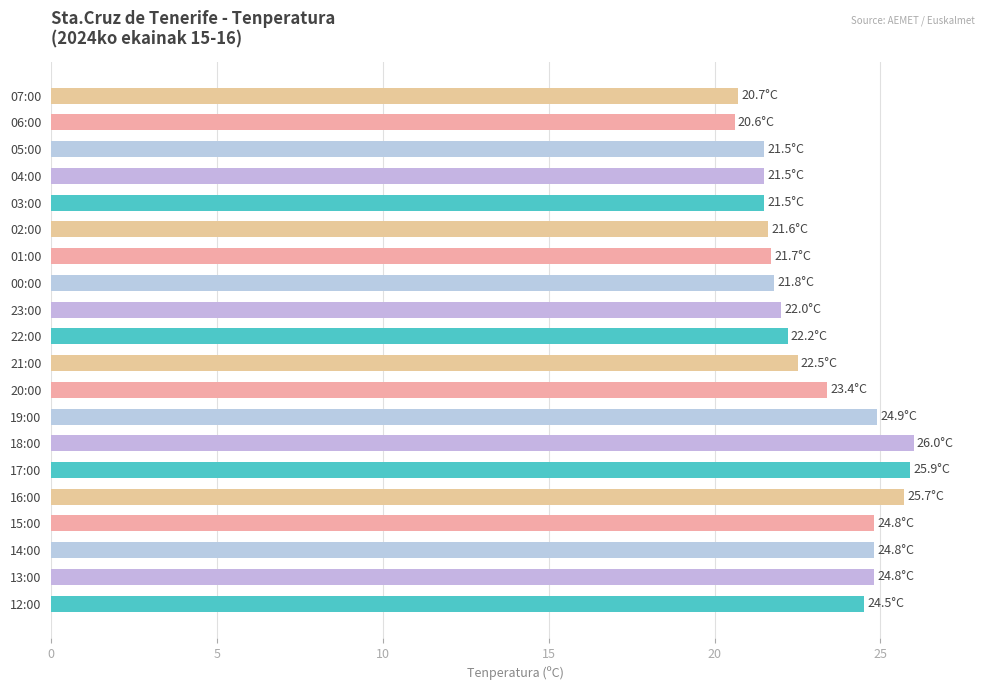

What is the difference between the maximum and minimum values?

5.4